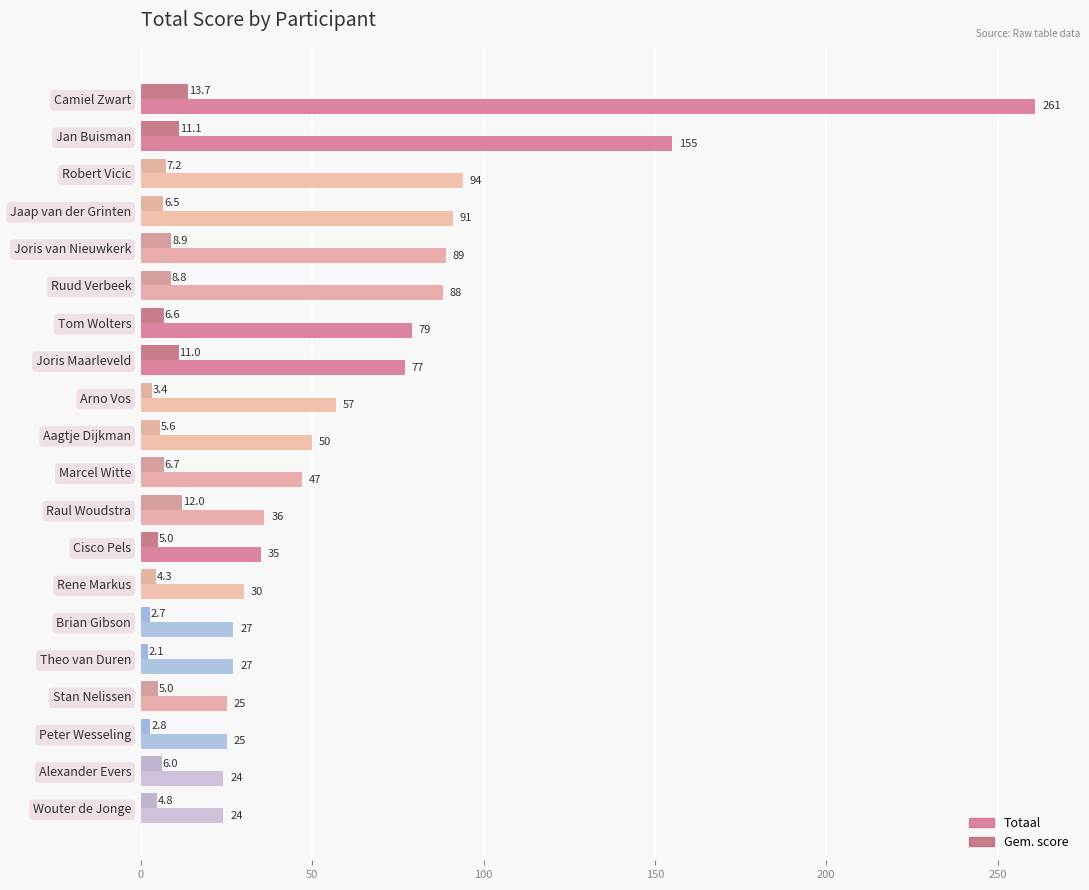

Reading left to right, extract all data points from this chart.

Totaal: 261.0	155.0	94.0	91.0	89.0	88.0	79.0	77.0	57.0	50.0	47.0	36.0	35.0	30.0	27.0	27.0	25.0	25.0	24.0	24.0
Gem. score: 13.7	11.1	7.2	6.5	8.9	8.8	6.6	11.0	3.4	5.6	6.7	12.0	5.0	4.3	2.7	2.1	5.0	2.8	6.0	4.8